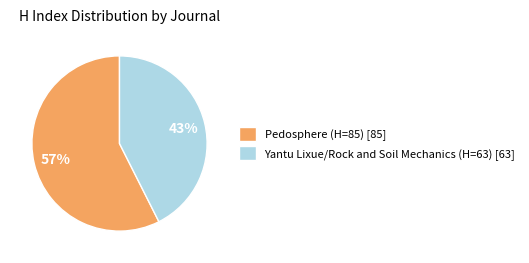

To the nearest percent, what percentage of the pie is Pedosphere (H=85)?

57%